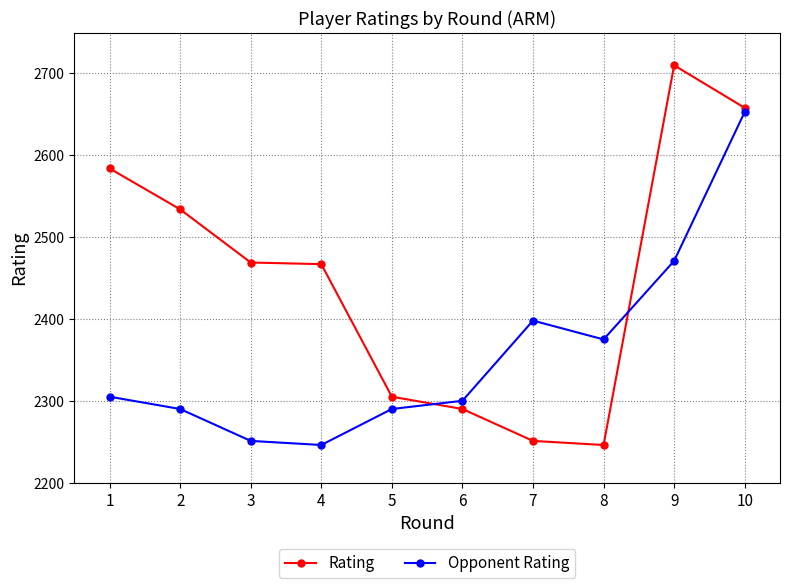

True or false: Opponent Rating has more than 2 interior local peaks.

False